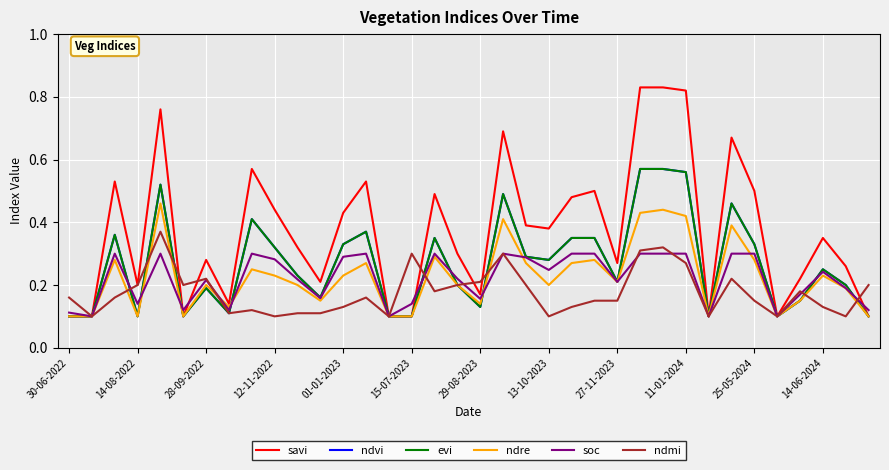

Reading left to right, what are all the values shown in this chart?

savi: 0.1	0.1	0.5	0.2	0.8	0.1	0.3	0.1	0.6	0.4	0.3	0.2	0.4	0.5	0.1	0.1	0.5	0.3	0.2	0.7	0.4	0.4	0.5	0.5	0.3	0.8	0.8	0.8	0.1	0.7	0.5	0.1	0.2	0.3	0.3	0.1
ndvi: 0.1	0.1	0.4	0.1	0.5	0.1	0.2	0.1	0.4	0.3	0.2	0.2	0.3	0.4	0.1	0.1	0.3	0.2	0.1	0.5	0.3	0.3	0.3	0.3	0.2	0.6	0.6	0.6	0.1	0.5	0.3	0.1	0.1	0.2	0.2	0.1
evi: 0.1	0.1	0.4	0.1	0.5	0.1	0.2	0.1	0.4	0.3	0.2	0.2	0.3	0.4	0.1	0.1	0.3	0.2	0.1	0.5	0.3	0.3	0.3	0.3	0.2	0.6	0.6	0.6	0.1	0.5	0.3	0.1	0.1	0.2	0.2	0.1
ndre: 0.1	0.1	0.3	0.1	0.5	0.1	0.2	0.1	0.2	0.2	0.2	0.1	0.2	0.3	0.1	0.1	0.3	0.2	0.1	0.4	0.3	0.2	0.3	0.3	0.2	0.4	0.4	0.4	0.1	0.4	0.3	0.1	0.1	0.2	0.2	0.1
soc: 0.1	0.1	0.3	0.1	0.3	0.1	0.2	0.1	0.3	0.3	0.2	0.2	0.3	0.3	0.1	0.1	0.3	0.2	0.2	0.3	0.3	0.2	0.3	0.3	0.2	0.3	0.3	0.3	0.1	0.3	0.3	0.1	0.2	0.2	0.2	0.1
ndmi: 0.2	0.1	0.2	0.2	0.4	0.2	0.2	0.1	0.1	0.1	0.1	0.1	0.1	0.2	0.1	0.3	0.2	0.2	0.2	0.3	0.2	0.1	0.1	0.1	0.1	0.3	0.3	0.3	0.1	0.2	0.1	0.1	0.2	0.1	0.1	0.2